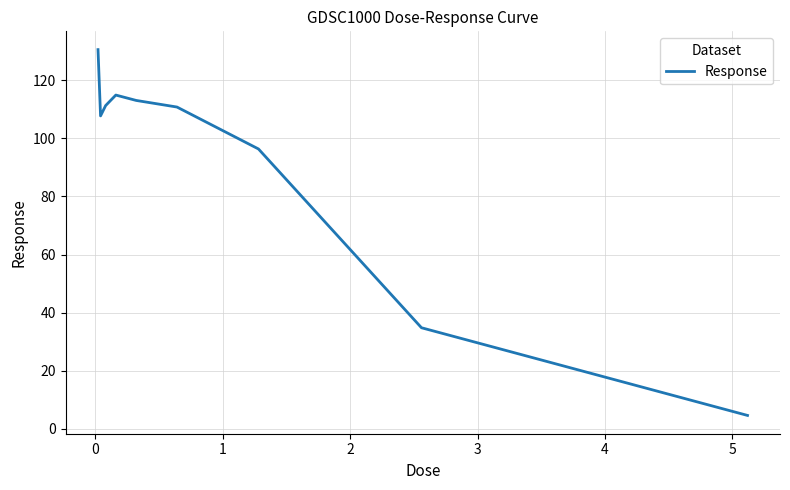

What is the minimum value shown in the chart?

4.6